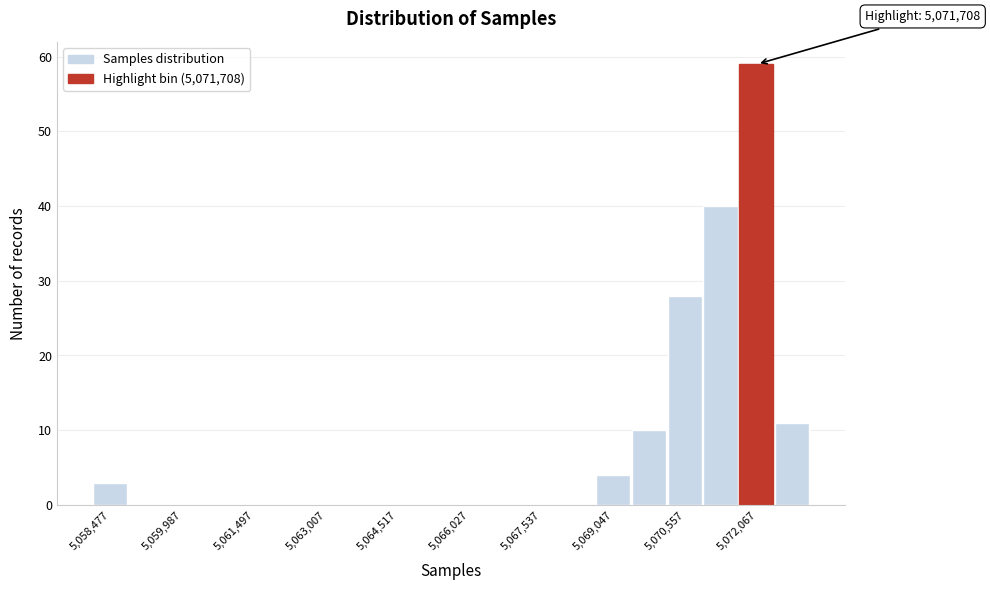

Read against the x-axis, roughly where is the centre of the tallest bar?

5072000